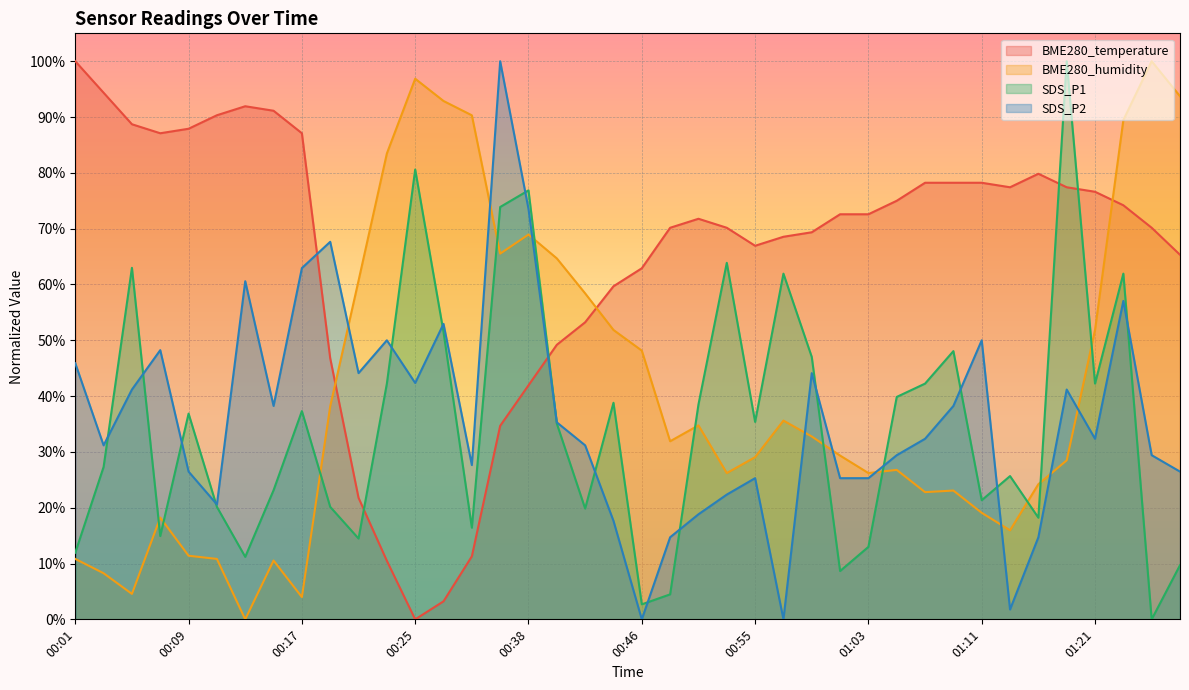

Is it true that BME280_humidity equals 92.9 at 00:27?

True